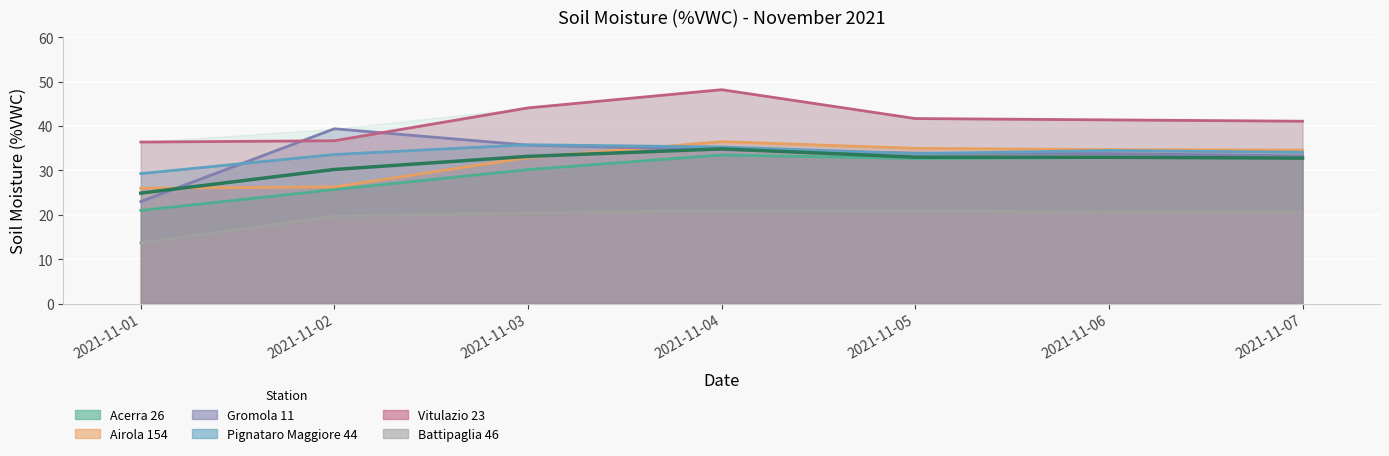

The Airola 154 series shows 34.7 at 2021-11-06. True or false?

True